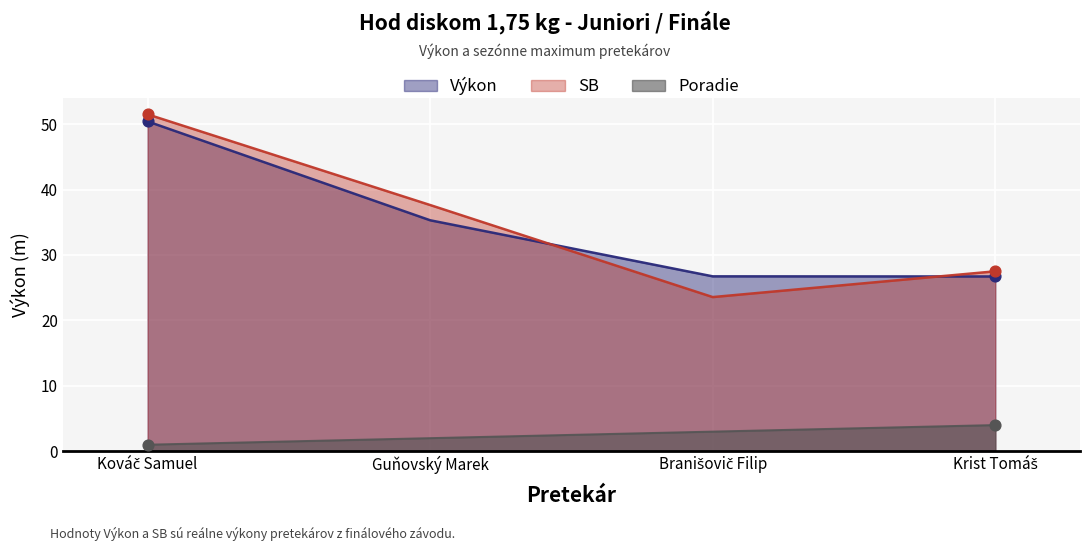

At how many categories does at least one series exceed 12?

4